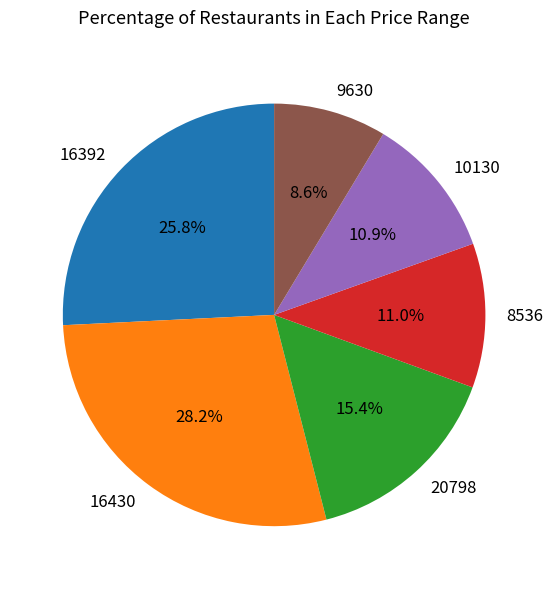

How many slices are in this pie chart?

6